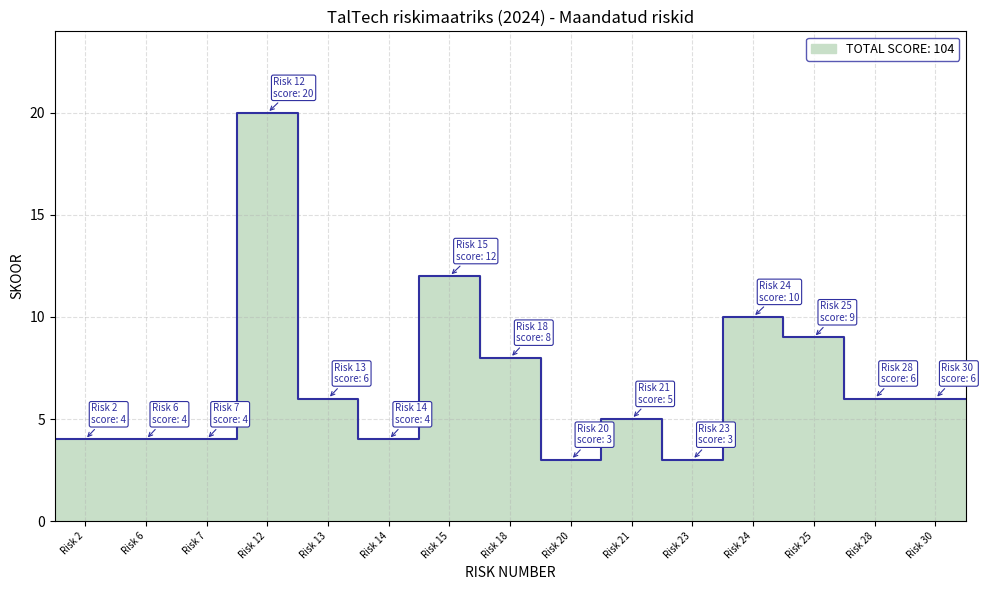

True or false: the data shows 3 at Risk 23.

True